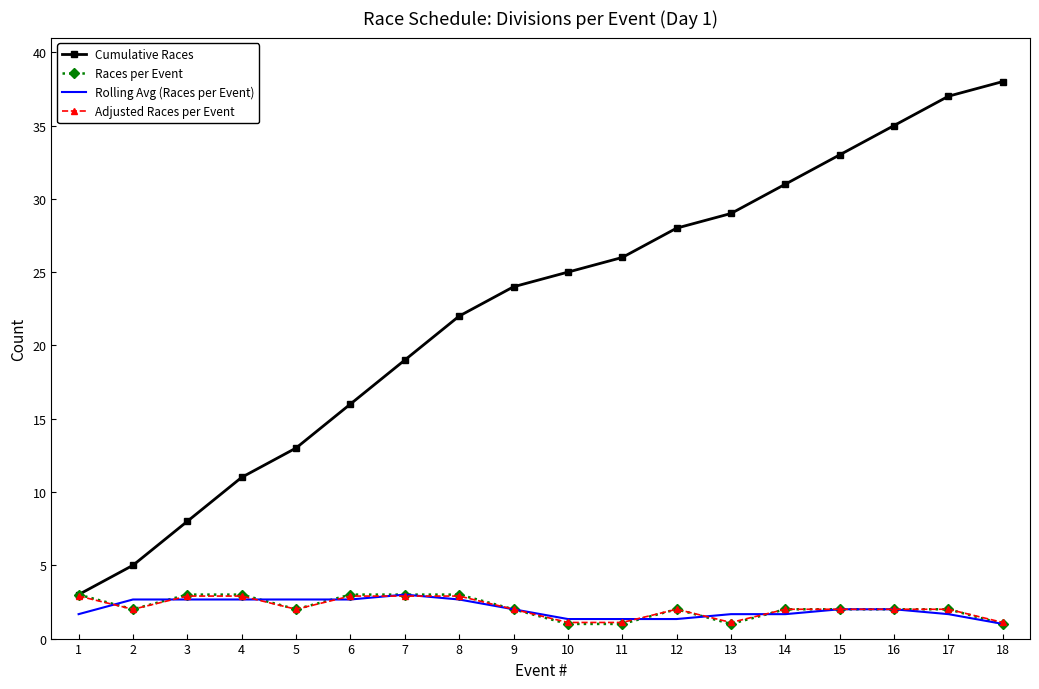

The value of Cumulative Races at 2 is 5.0. True or false?

True